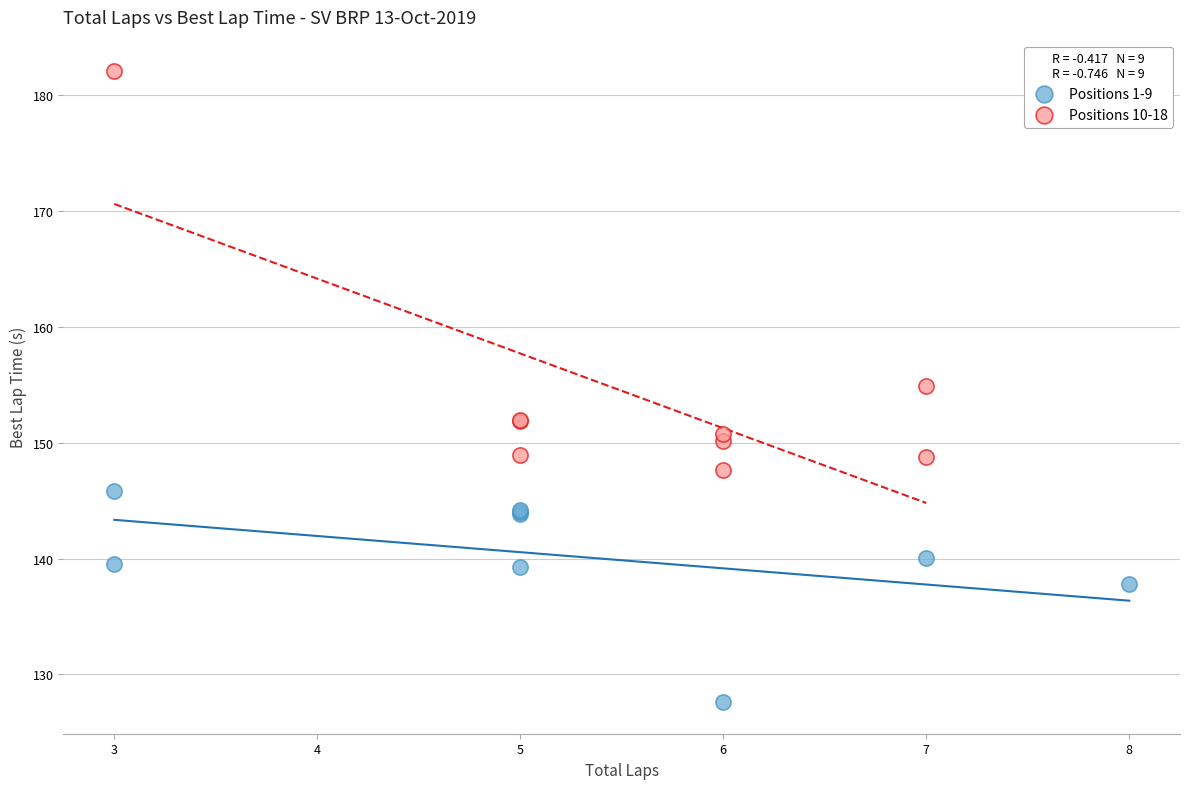

Which series has the largest Y range (max minus min)?

Positions 10-18